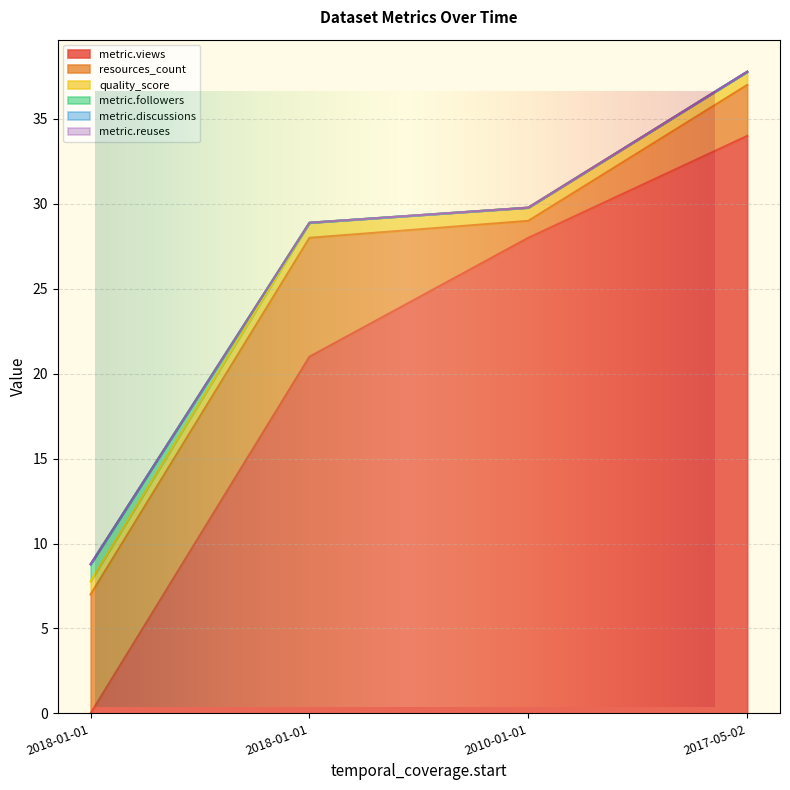

What is the difference between the maximum and minimum values in the resources_count series?

6.0